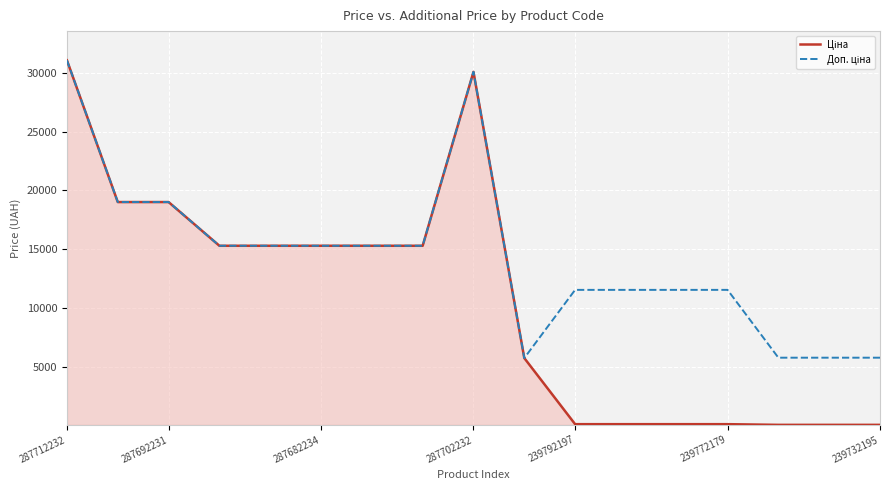

Where does the Доп. ціна series first go above 15288?

287712232